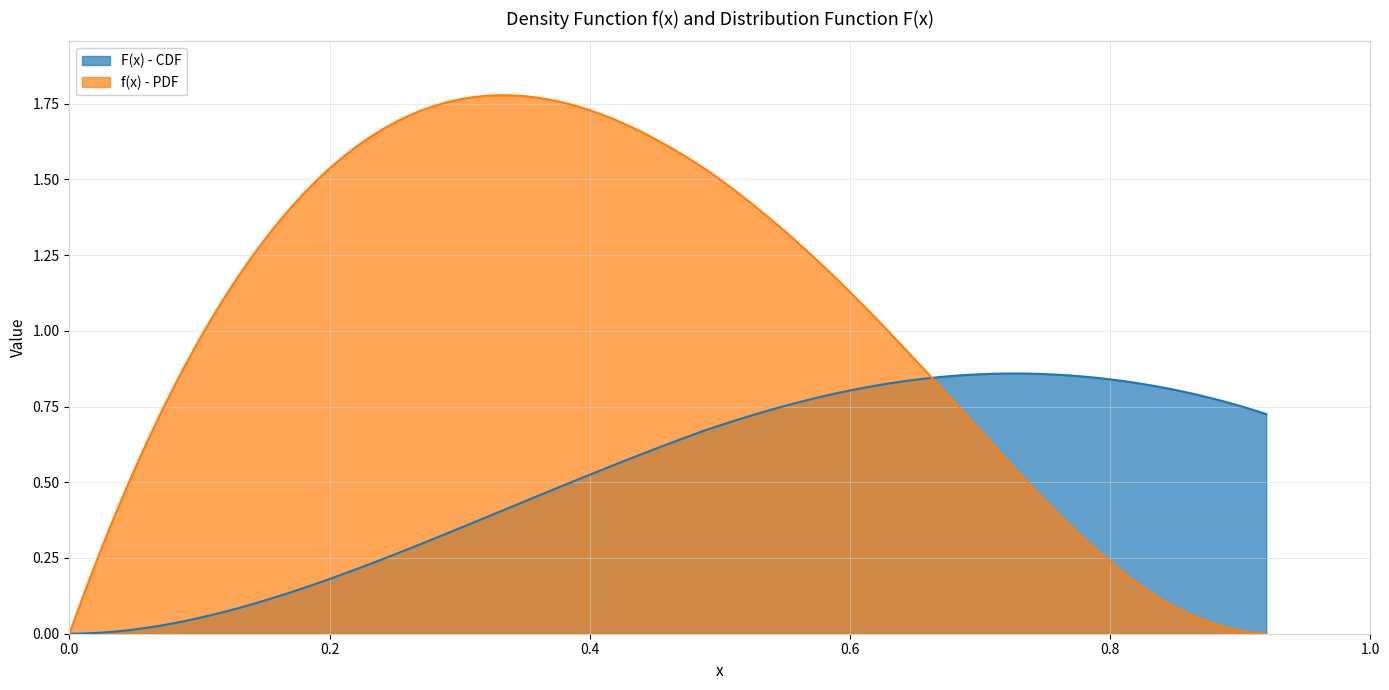

Which series has the largest total across all categories?

f(x) - PDF